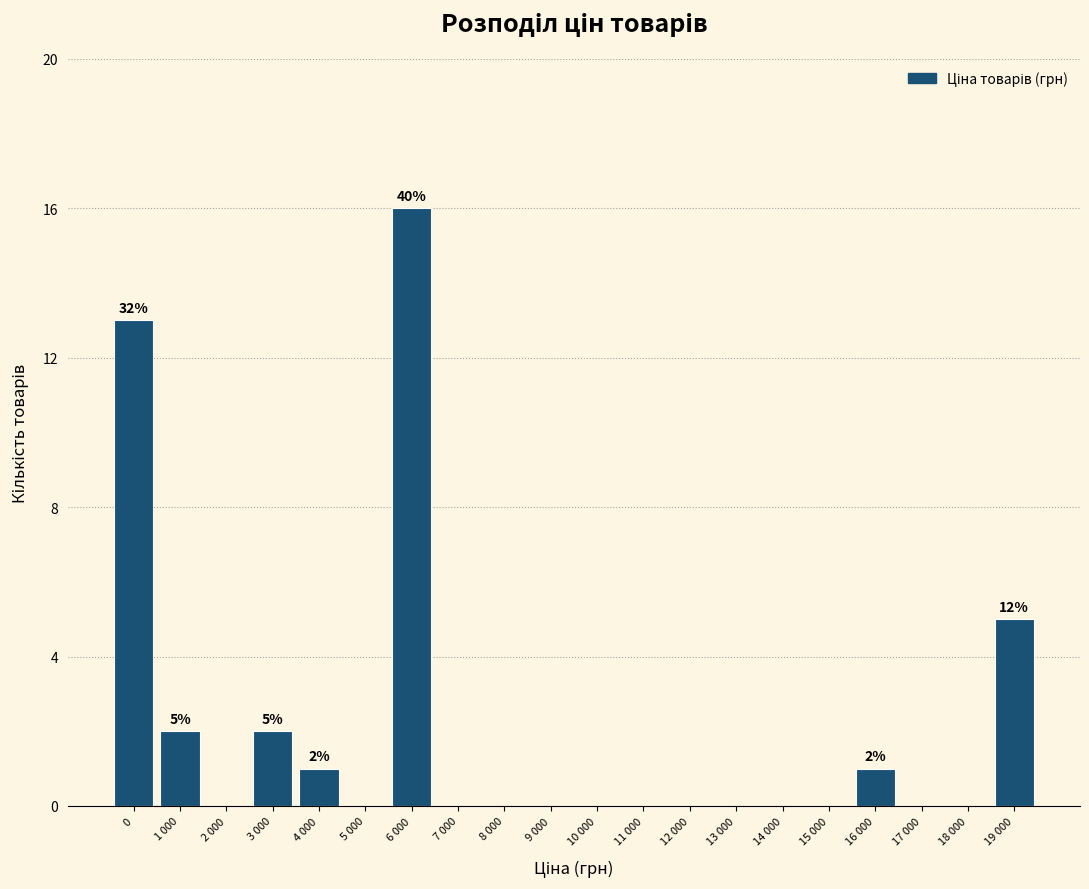

Reading right to left, what are all the values shown in this chart?

19 000=5	18 000=0	17 000=0	16 000=1	15 000=0	14 000=0	13 000=0	12 000=0	11 000=0	10 000=0	9 000=0	8 000=0	7 000=0	6 000=16	5 000=0	4 000=1	3 000=2	2 000=0	1 000=2	0=13